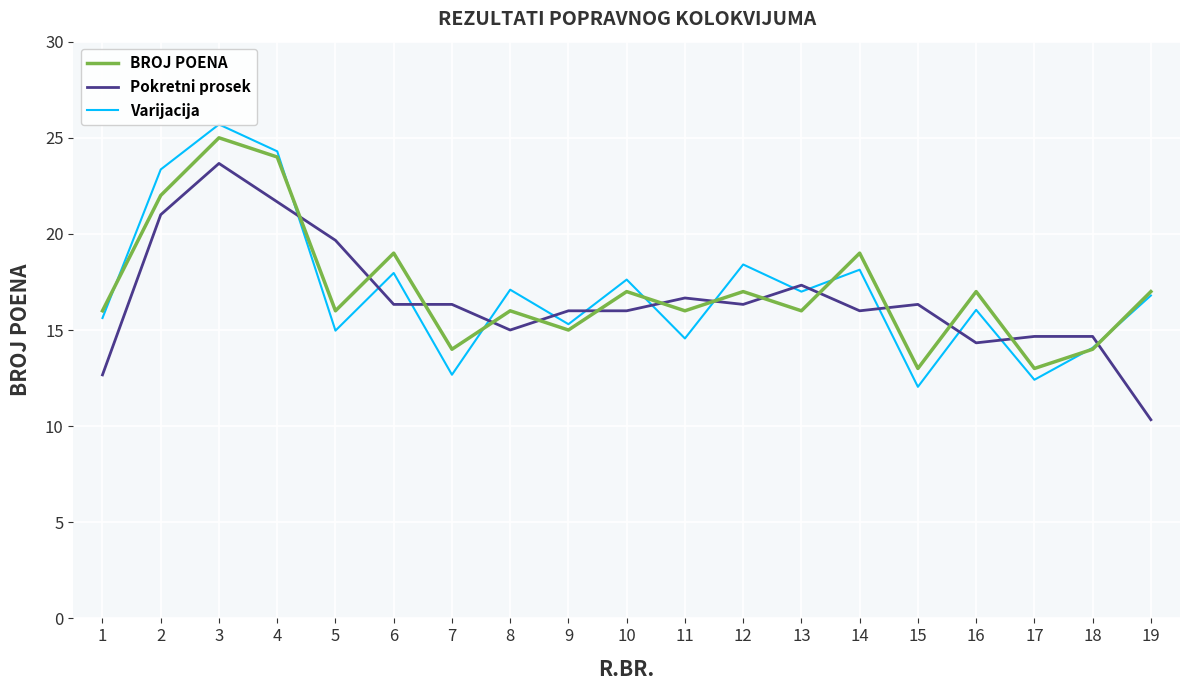

True or false: BROJ POENA and Pokretni prosek cross at least once.

True